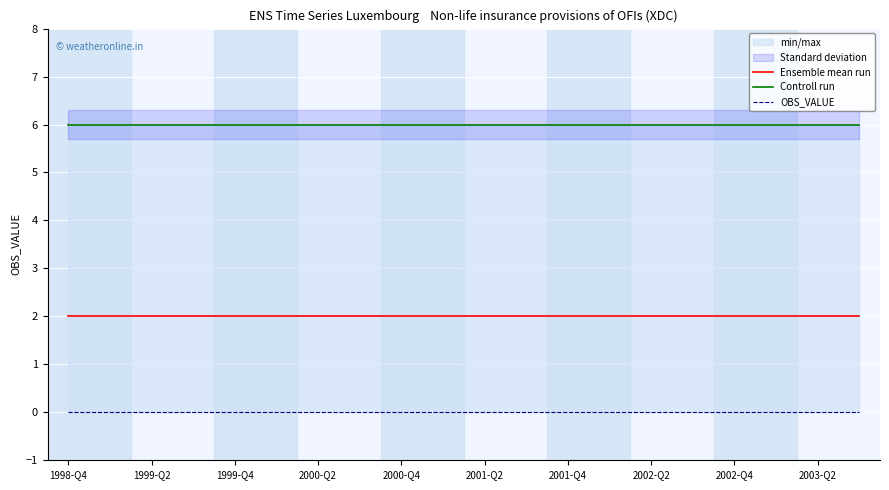

How many lines are shown in the chart?

3